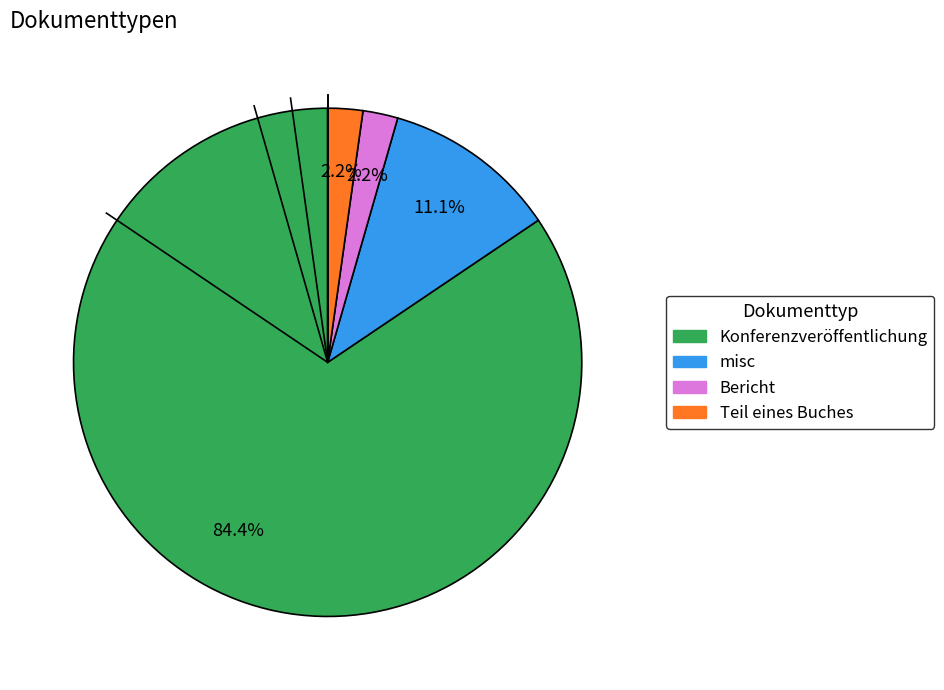

Which slice is the largest?

Konferenzveröffentlichung